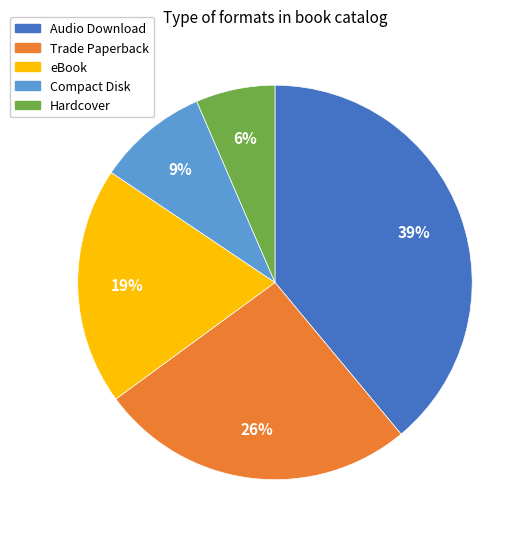

Which has a higher value, Audio Download or Compact Disk?

Audio Download